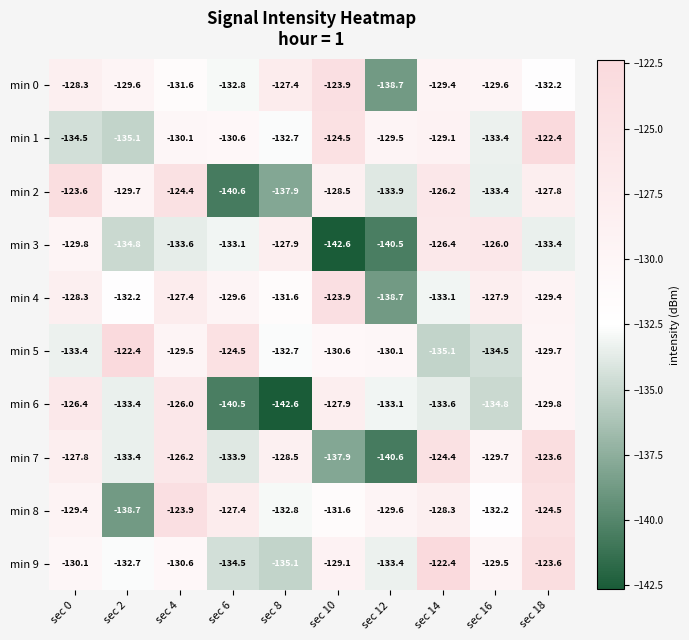

Rank the categories by min 4 value from highest to lowest.

sec 10, sec 4, sec 16, sec 0, sec 18, sec 6, sec 8, sec 2, sec 14, sec 12